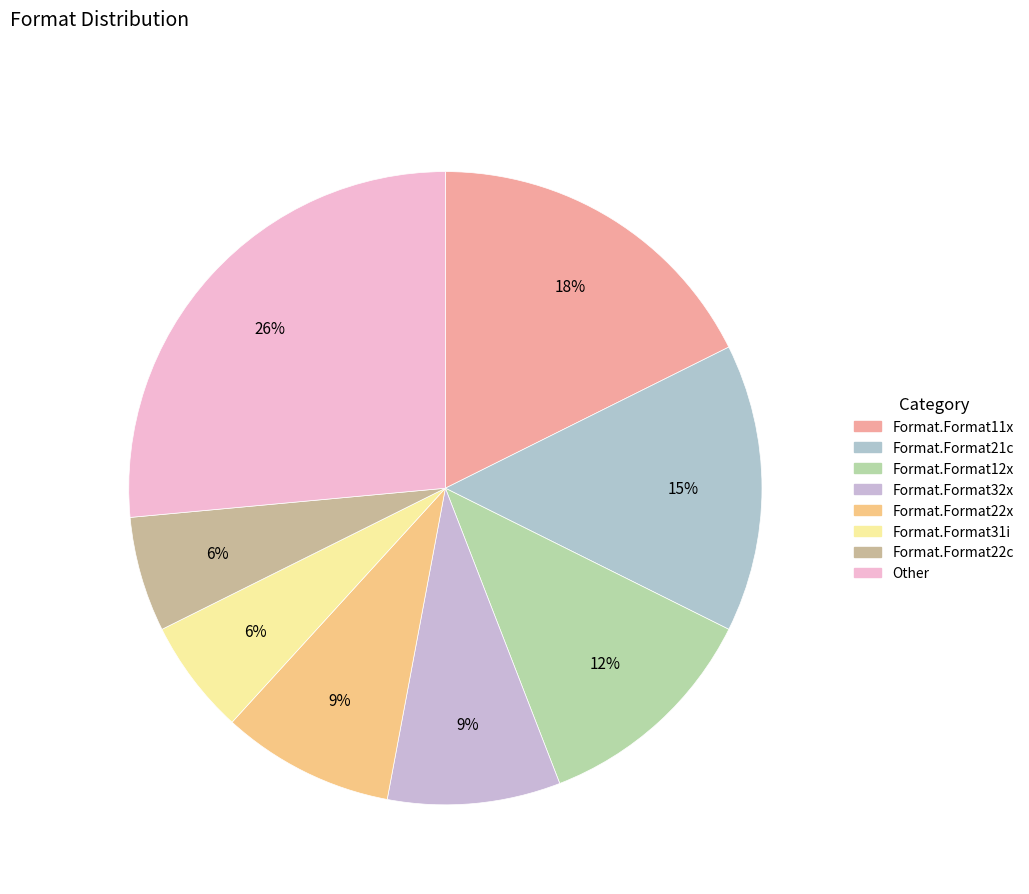

How many slices are in this pie chart?

8